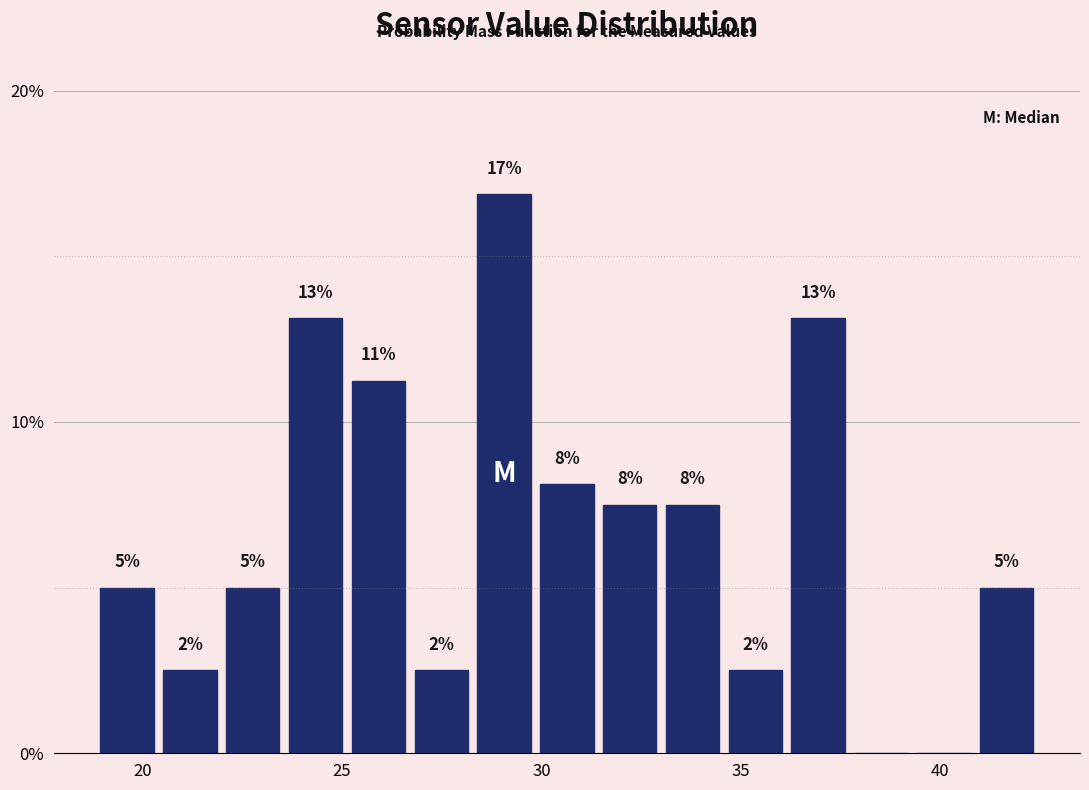

Read against the x-axis, roughly where is the centre of the tallest bar?

29.0